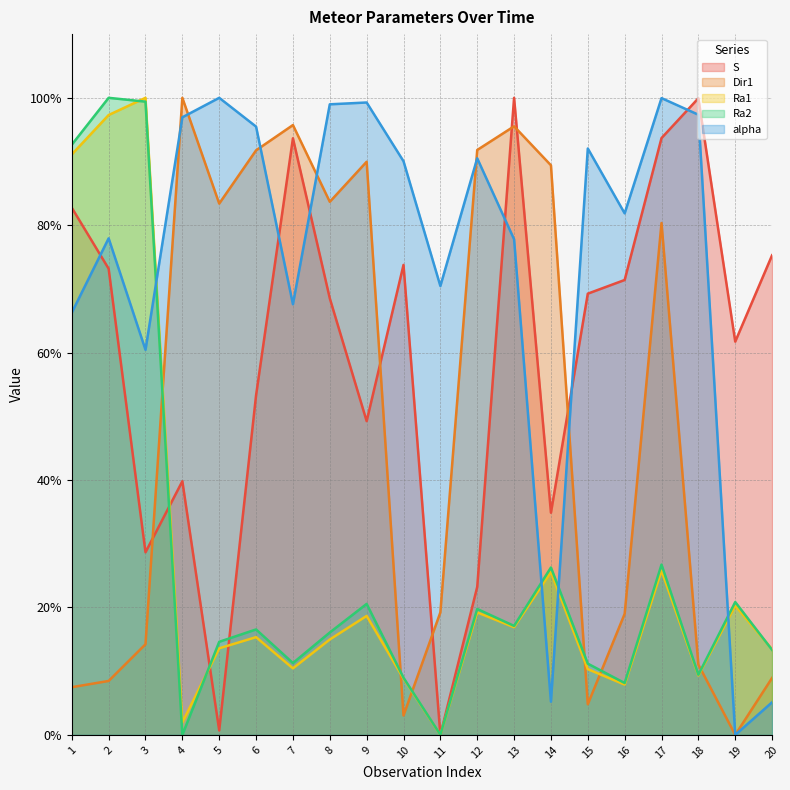

What is the maximum value for S?

100.0